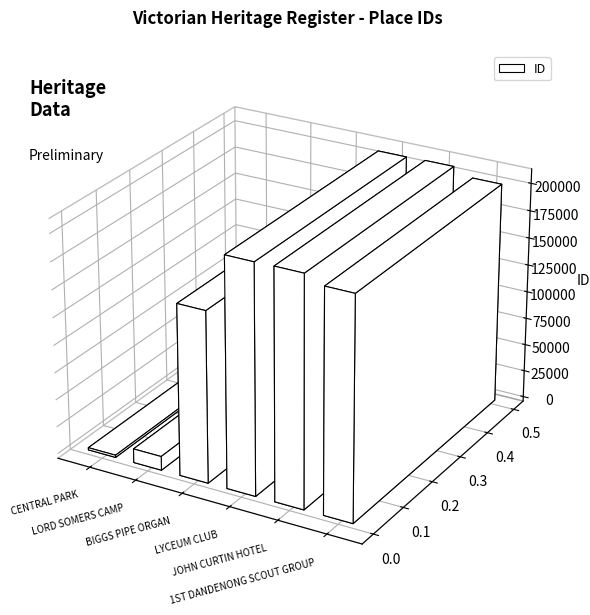

What is the sum of the values at BIGGS PIPE ORGAN and LORD SOMERS CAMP?

168560